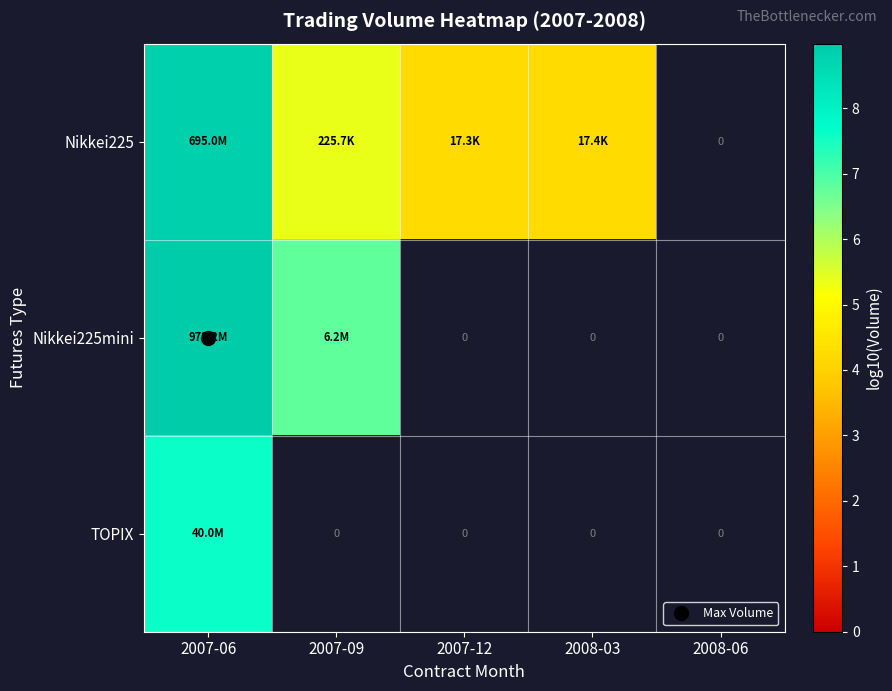

How many values in the Nikkei225 series exceed 5?

2